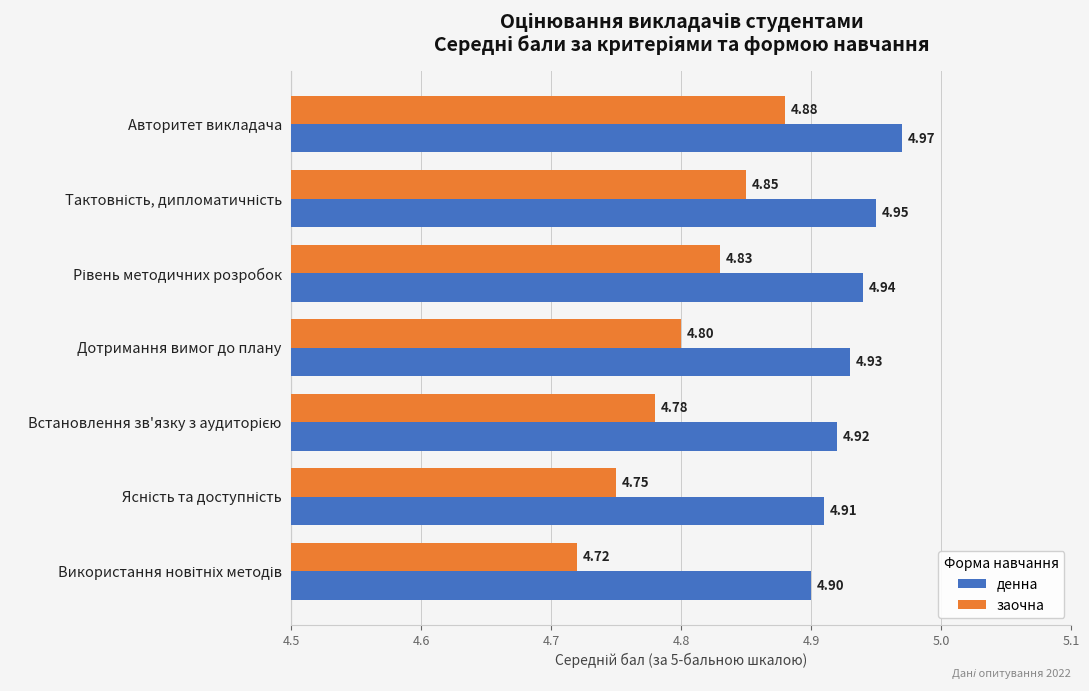

List the series in order of their peak value, highest first.

денна, заочна